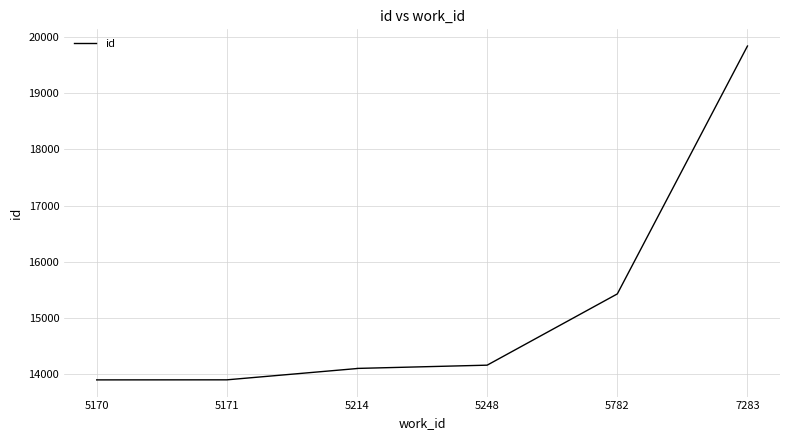

How many data points are less than 14102?

3